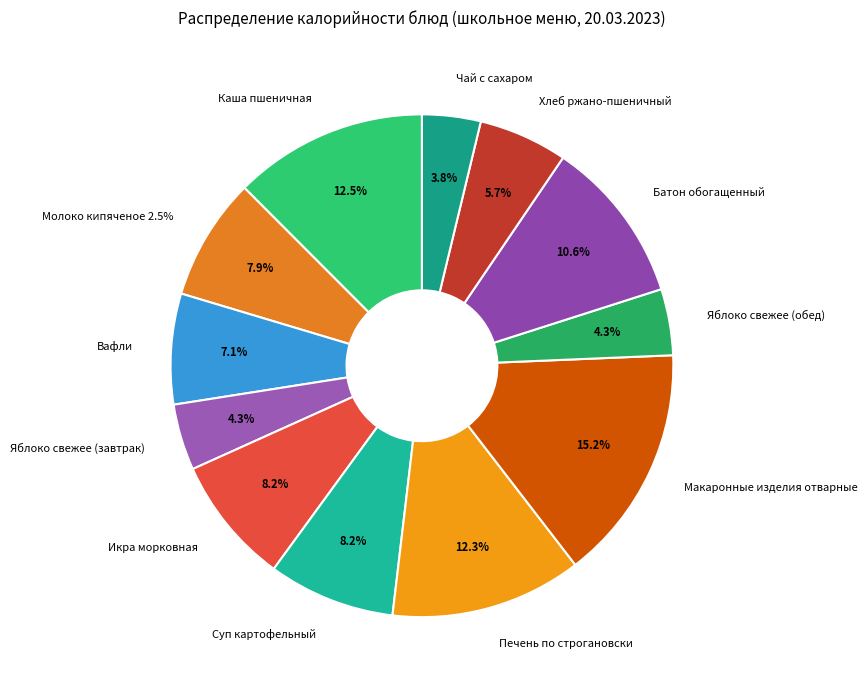

What percentage do Хлеб ржано-пшеничный and Вафли together represent?

12.8%